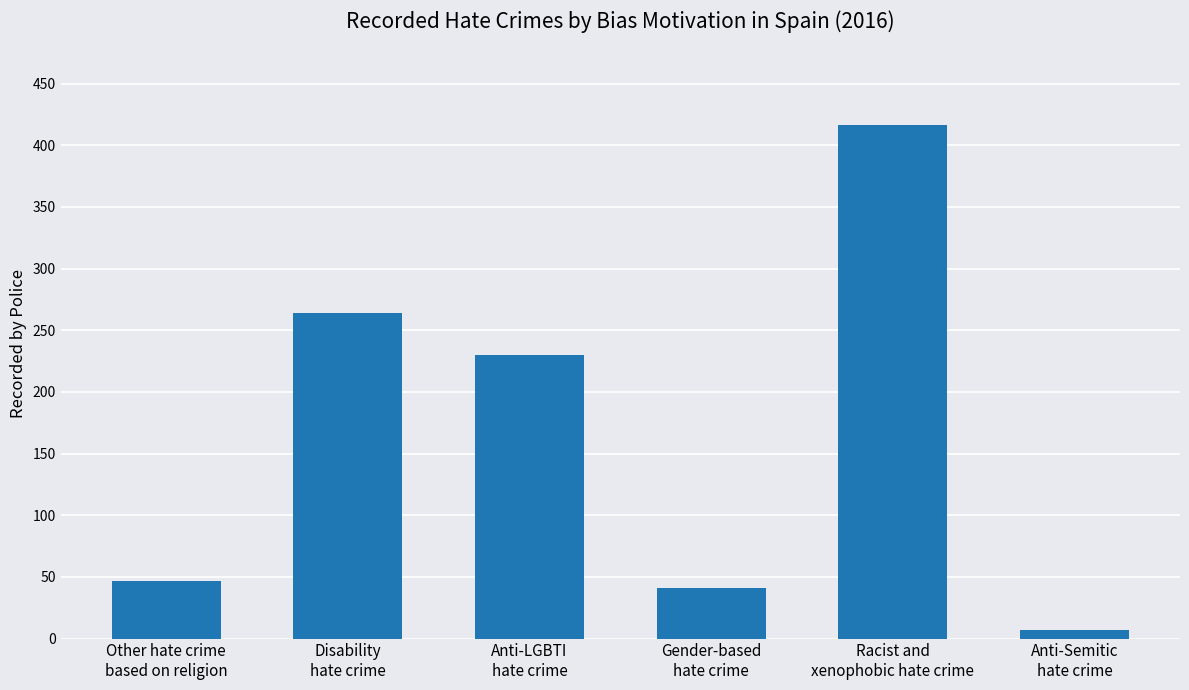

Between Anti-Semitic
hate crime and Disability
hate crime, which is larger?

Disability
hate crime